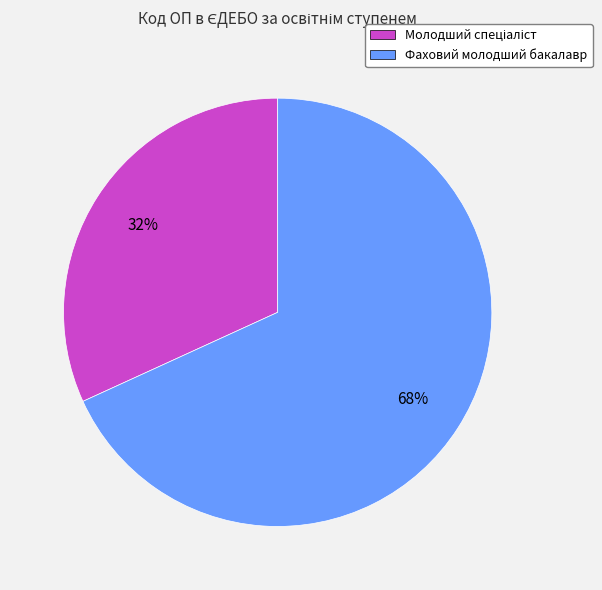

Which slice is the largest?

Фаховий молодший бакалавр